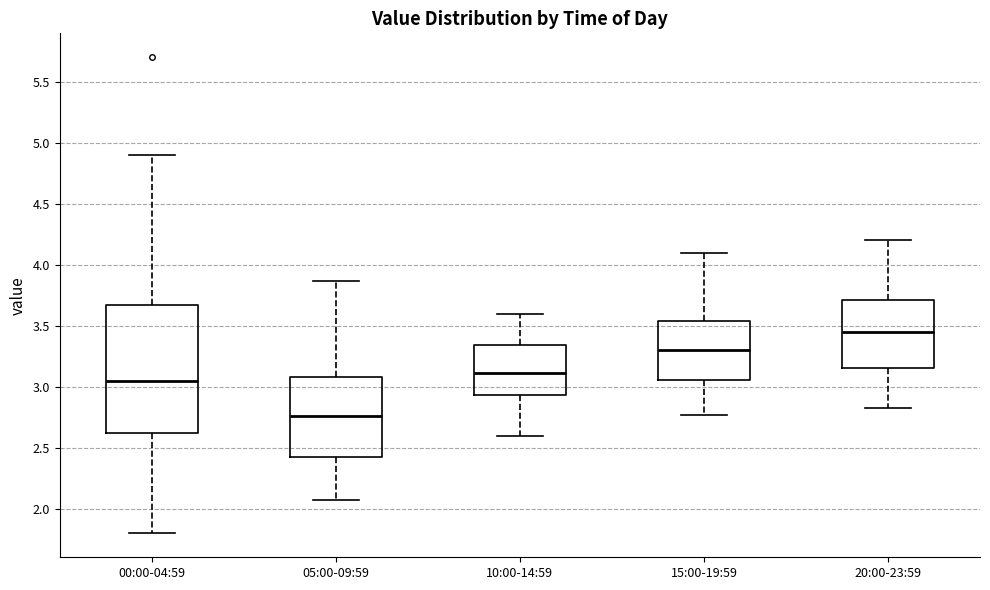

Which box has the lowest median line?

05:00-09:59